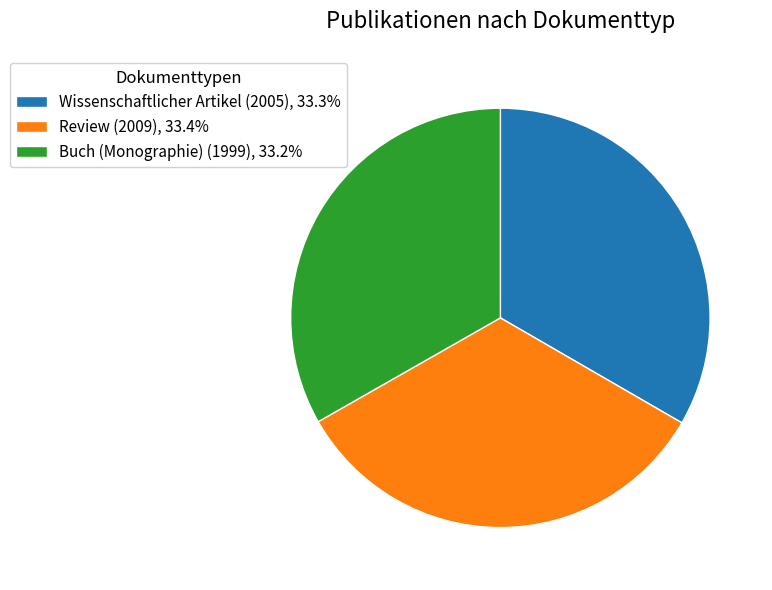

What is the ratio of the value at Buch (Monographie) (1999), 33.2% to the value at Review (2009), 33.4%?

1.0